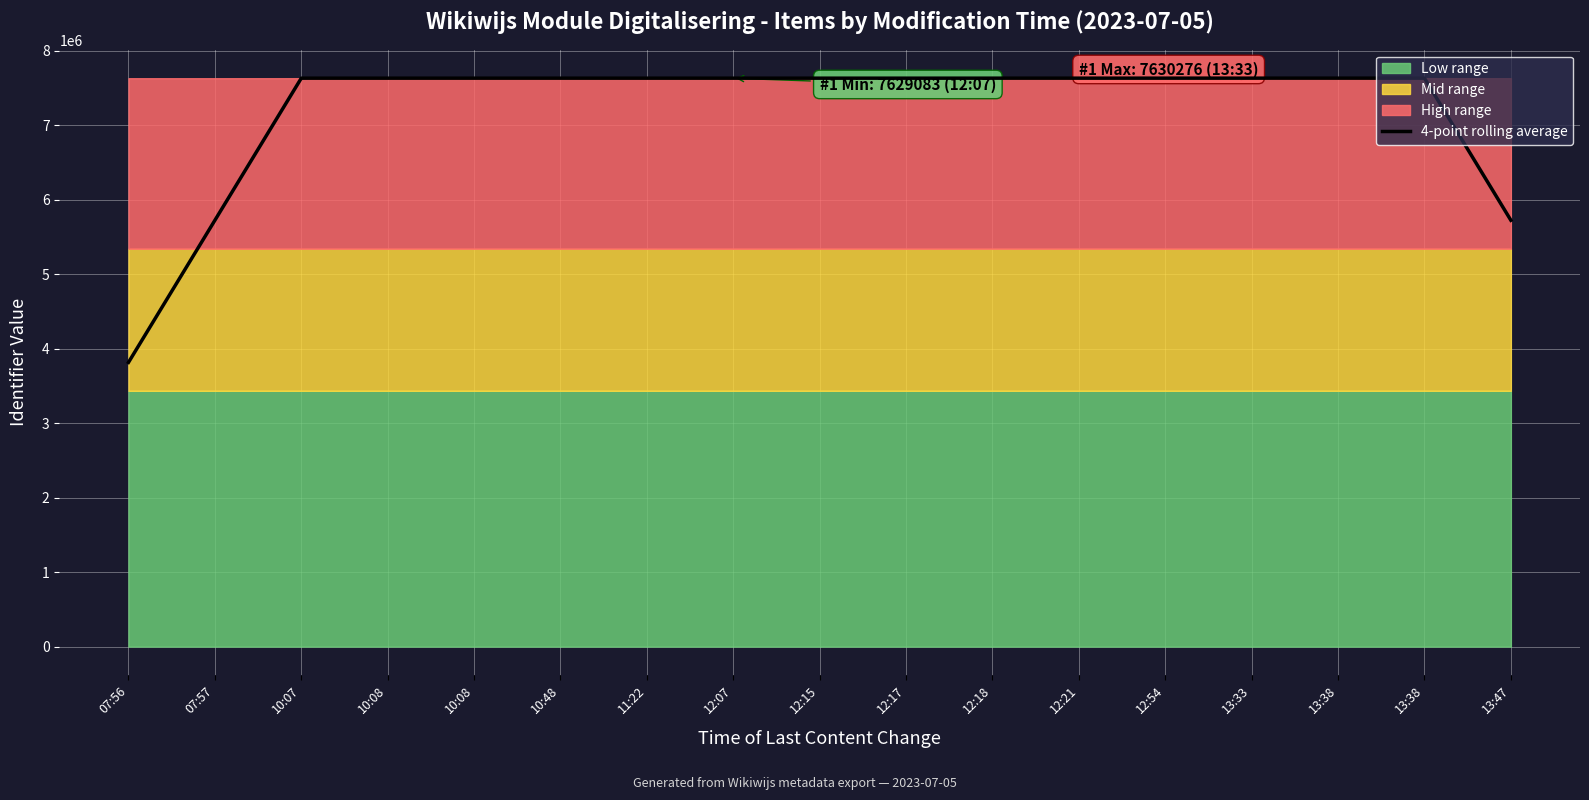

How many lines are shown in the chart?

1